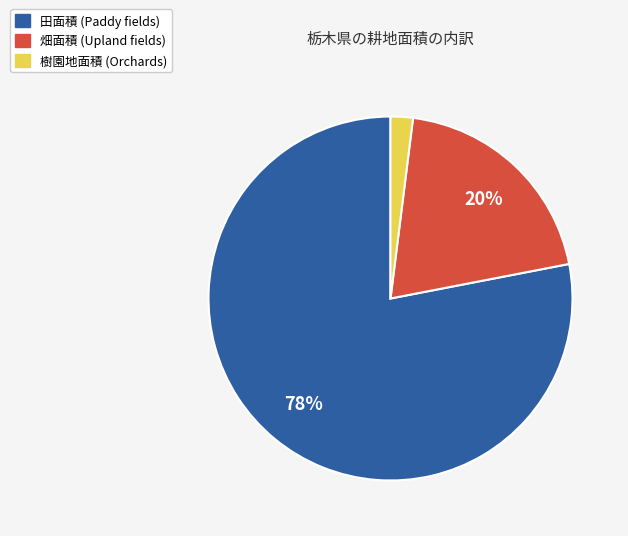

To the nearest percent, what is the difference between the 畑面積 and 樹園地面積 slice percentages?

18%